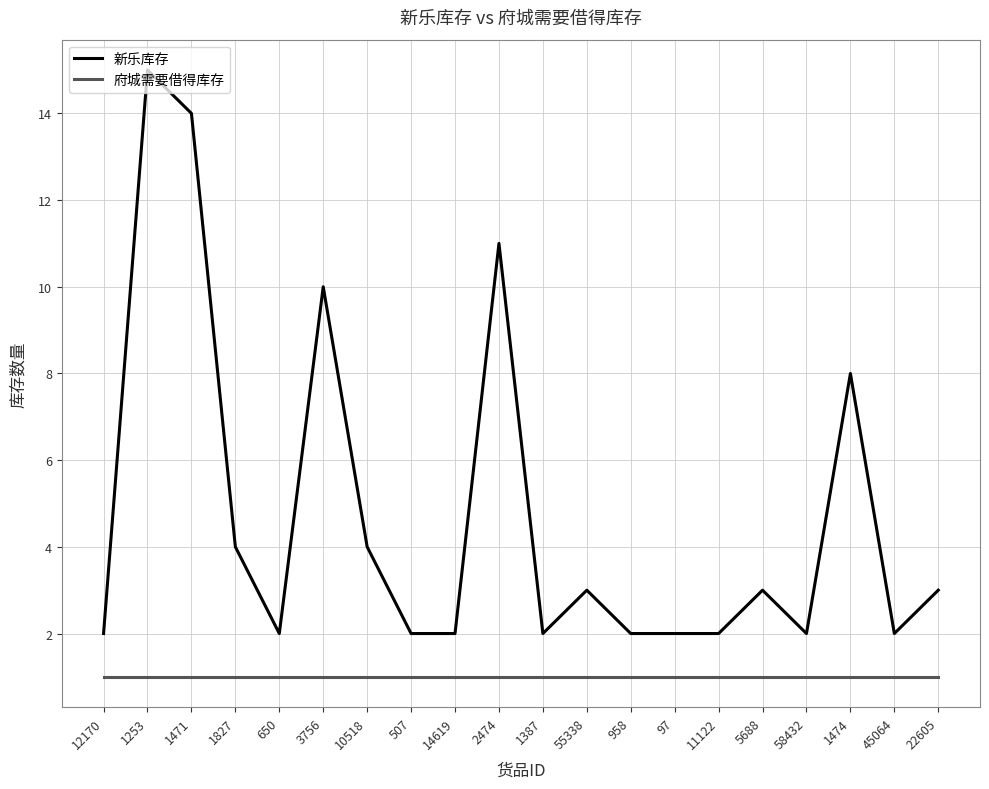

List the series in order of their peak value, lowest first.

府城需要借得库存, 新乐库存